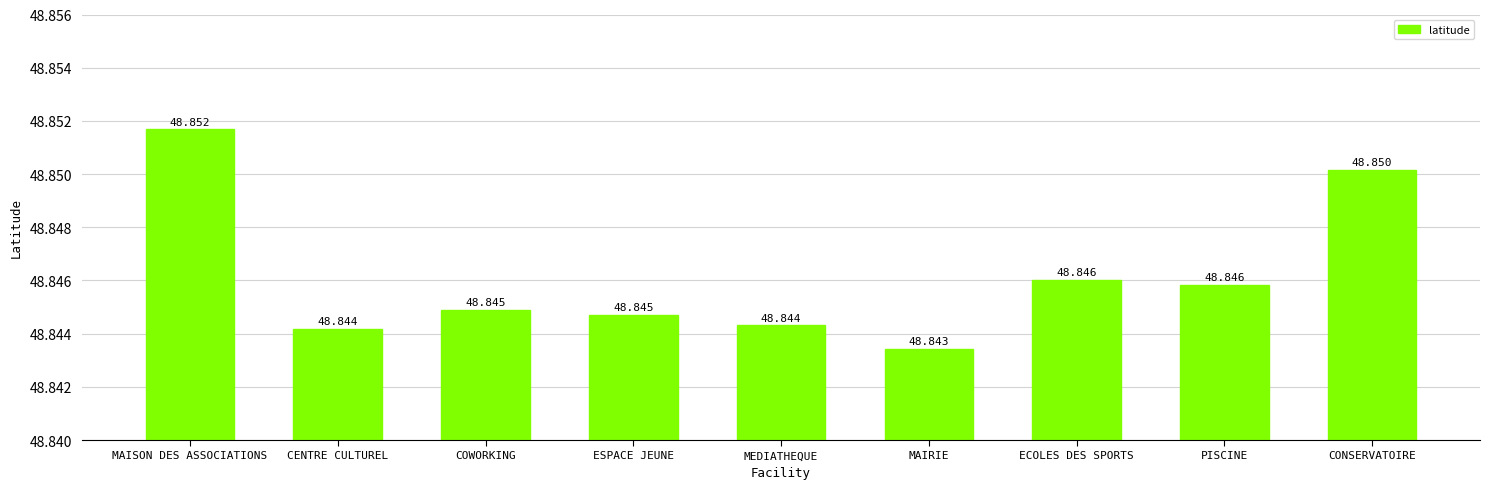

What position from the right is CENTRE CULTUREL?

8